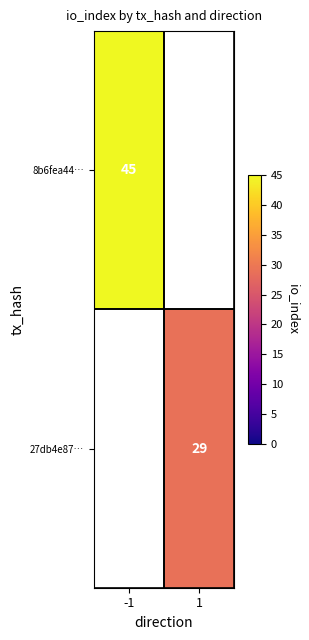

Is it true that 8b6fea44… equals 45 at -1?

True